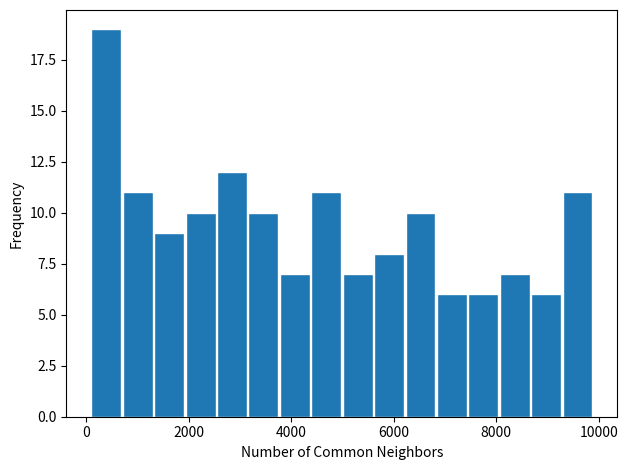

Around what value on the x-axis is the tallest bar? Give the approximate position of its centre, as read against the axis.

400